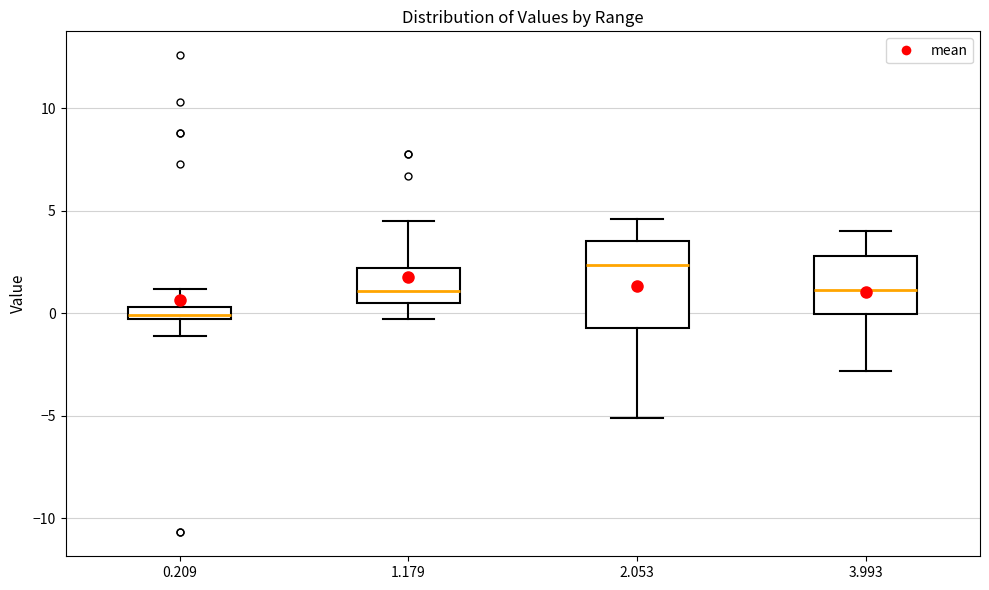

Which box's median line is the highest?

2.053